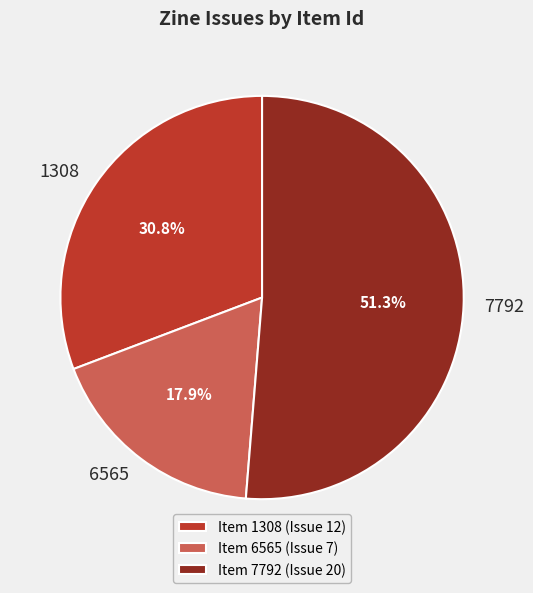

What is the smallest slice in the pie chart?

6565